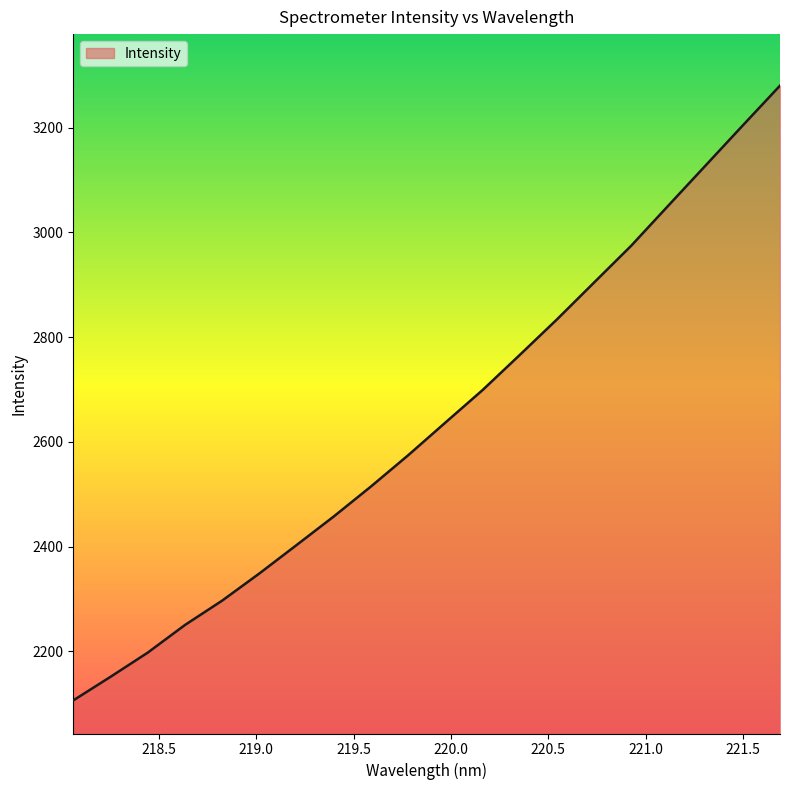

What is the smallest value displayed?

2106.3